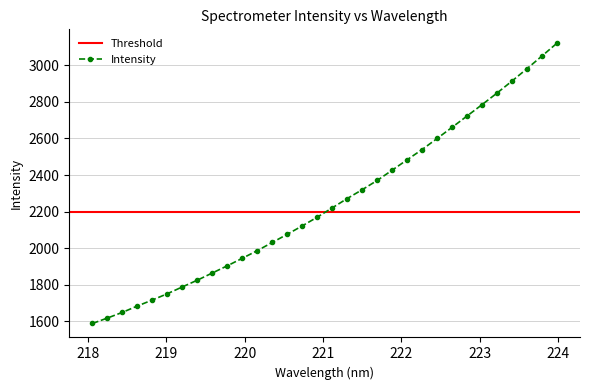

Approximately how many times larger is the value at 223.0264 compared to 221.1174?

1.3